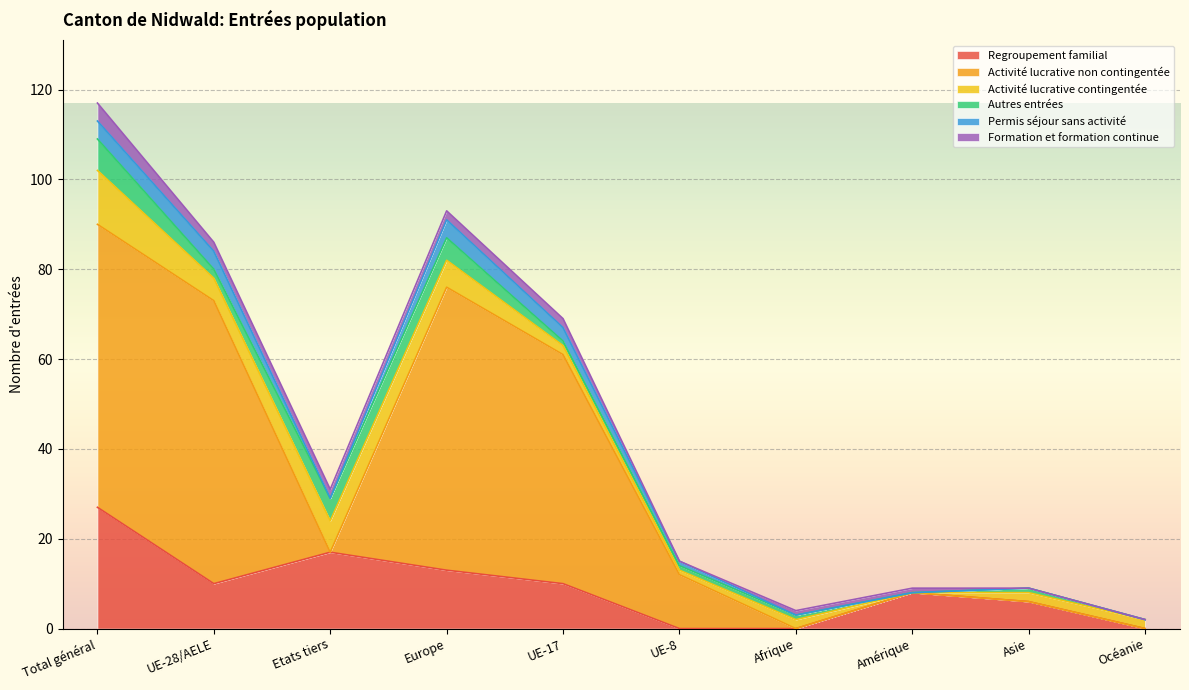

True or false: Activité lucrative non contingentée and Autres entrées intersect in this chart.

True